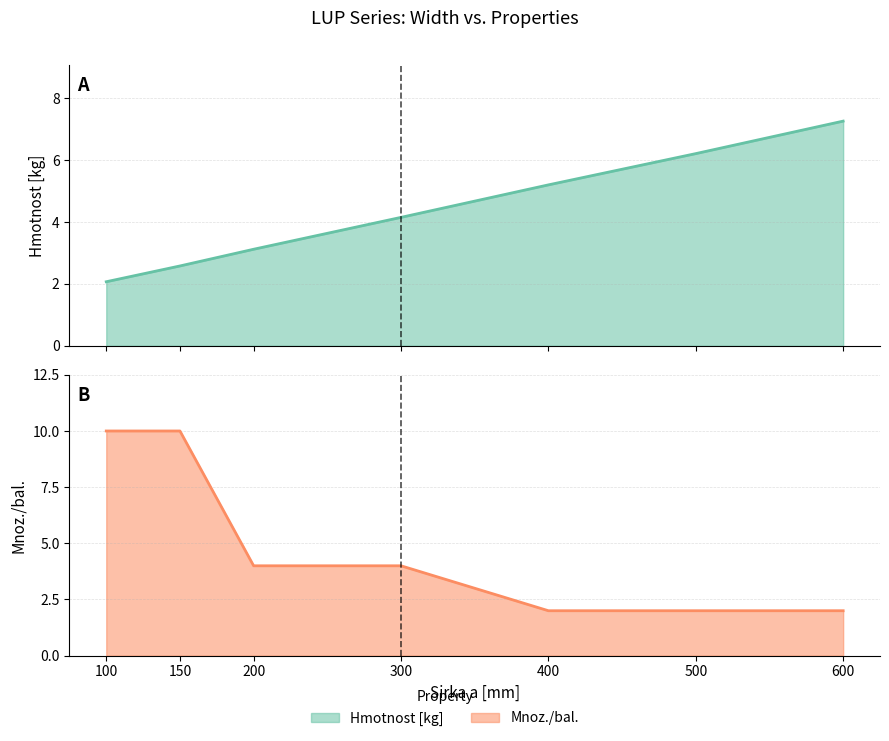

List the series in order of their overall mean, lowest first.

Hmotnost [kg], Mnoz./bal.